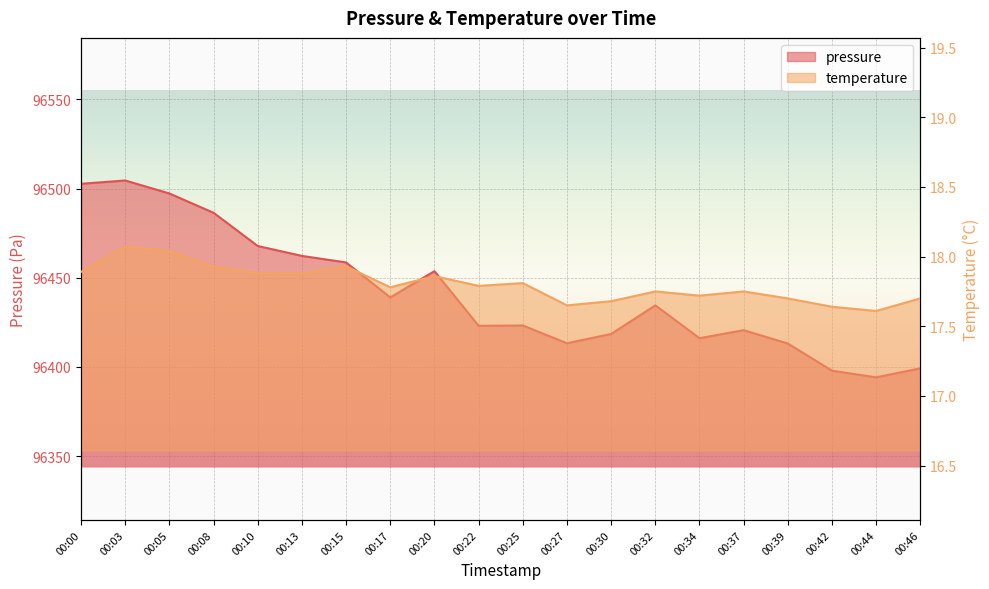

Does the chart display data point markers on the line(s)?

No